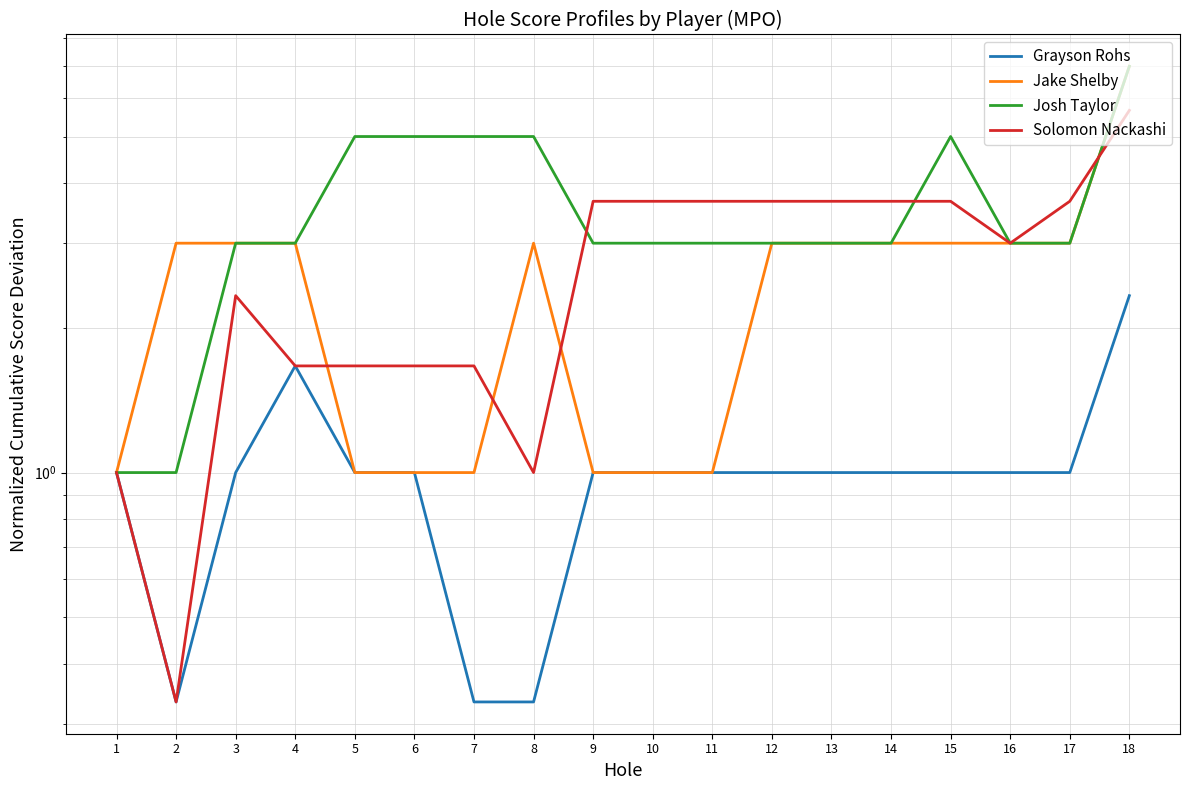

Which has a higher value, 9 or 2?

9